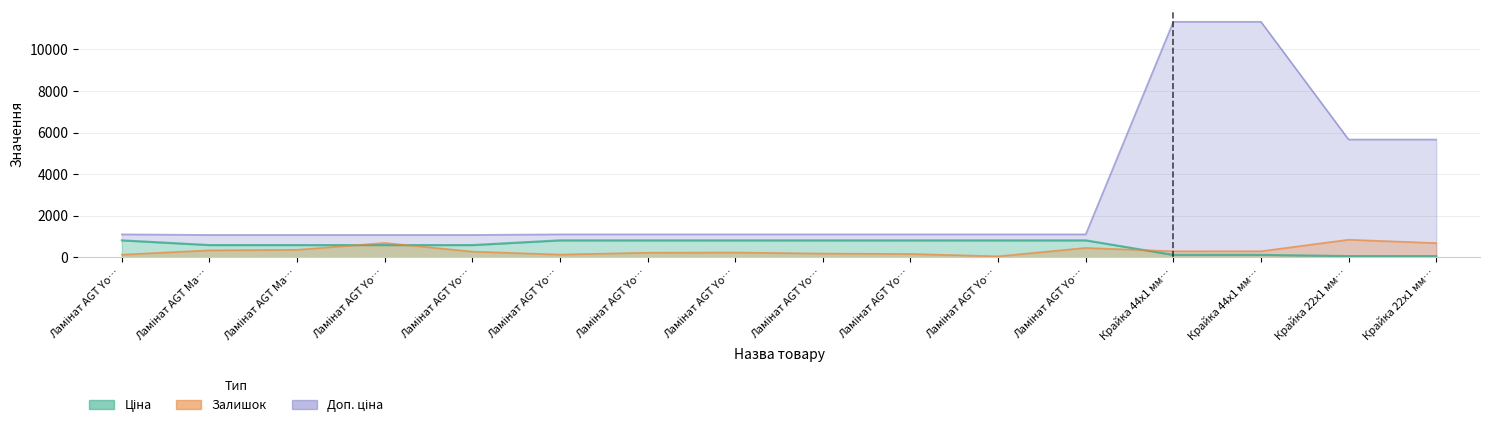

At how many categories does at least one series exceed 10306?

2